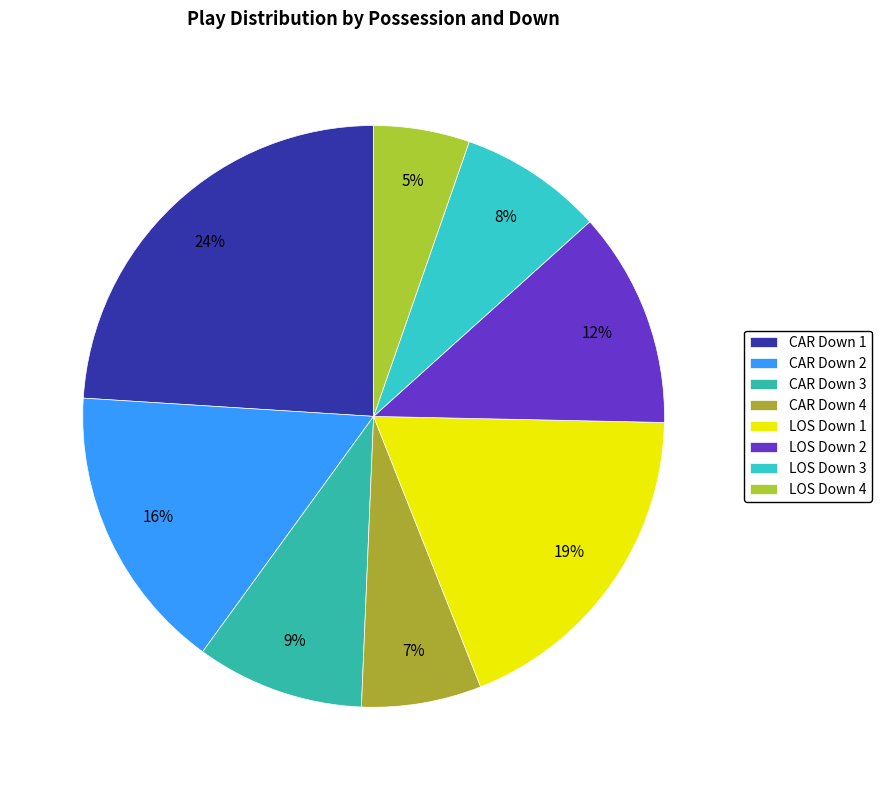

How many segments does this pie chart have?

8